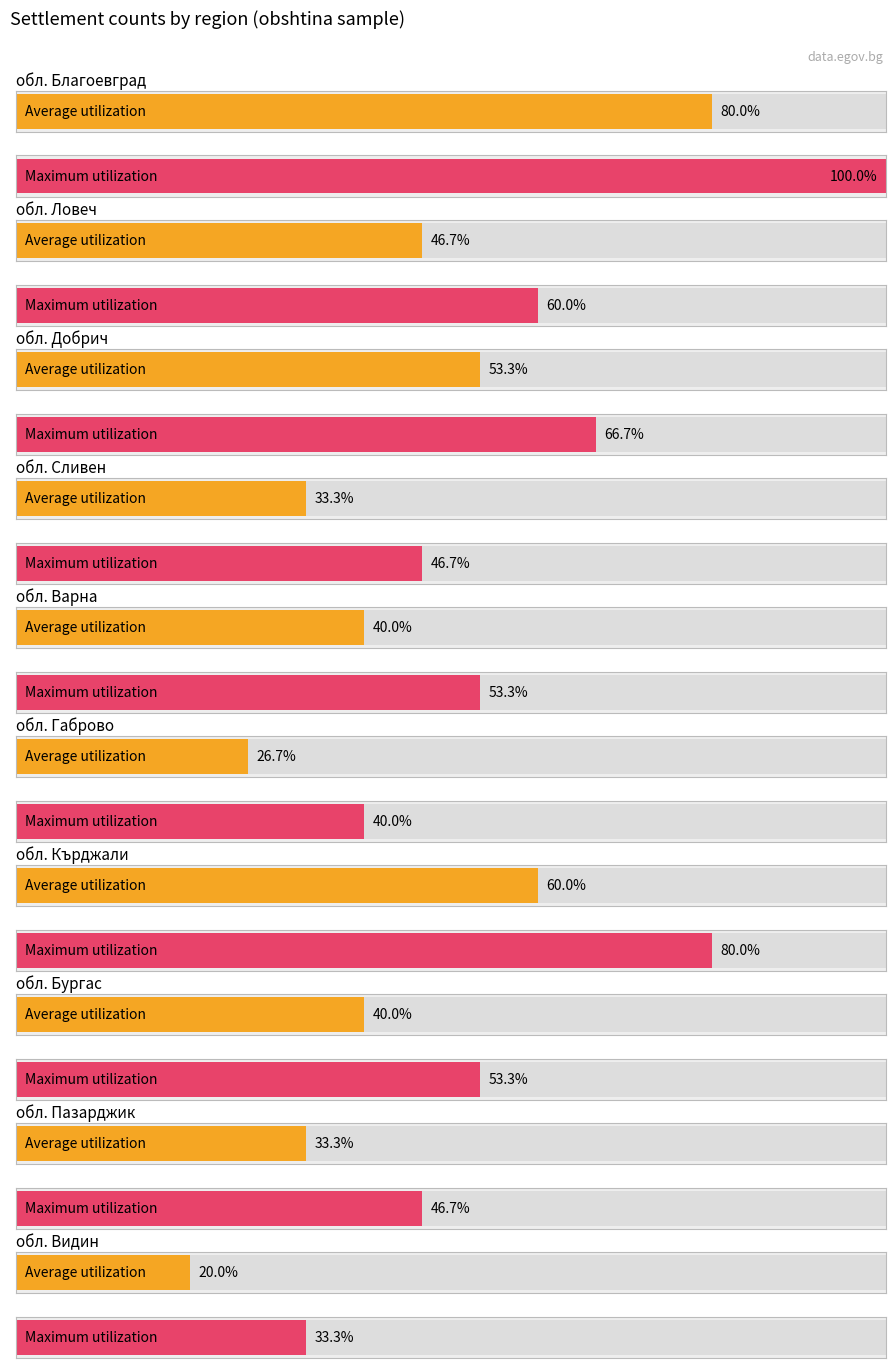

True or false: Maximum utilization has a value of 16 at 6.

False